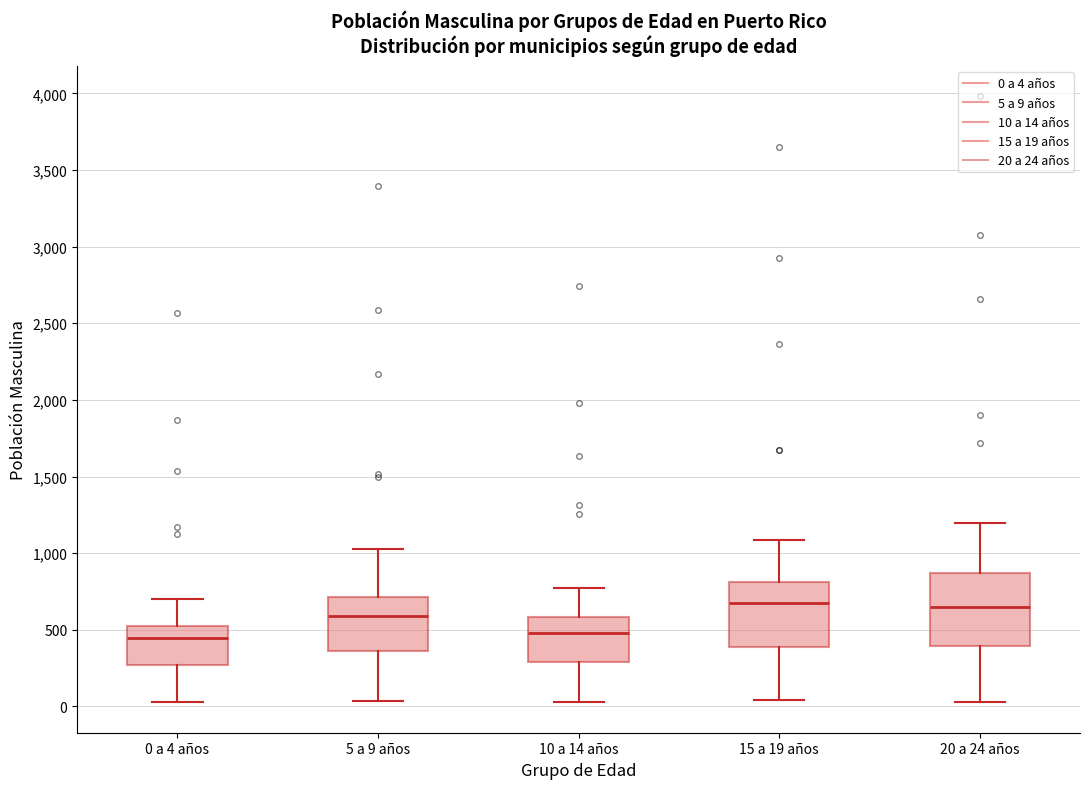

Reading left to right, transcribe this box plot: for each box, give where its median line is, the range the box spans, and where its two whiskers end, as read against the y-axis. The values are not printed on the chart, so give them approximately, as read against the axis.

0 a 4 años: median 450, box 250 to 550, whiskers 50 to 700
5 a 9 años: median 600, box 350 to 700, whiskers 50 to 1050
10 a 14 años: median 500, box 300 to 600, whiskers 50 to 750
15 a 19 años: median 650, box 400 to 800, whiskers 50 to 1100
20 a 24 años: median 650, box 400 to 850, whiskers 50 to 1200